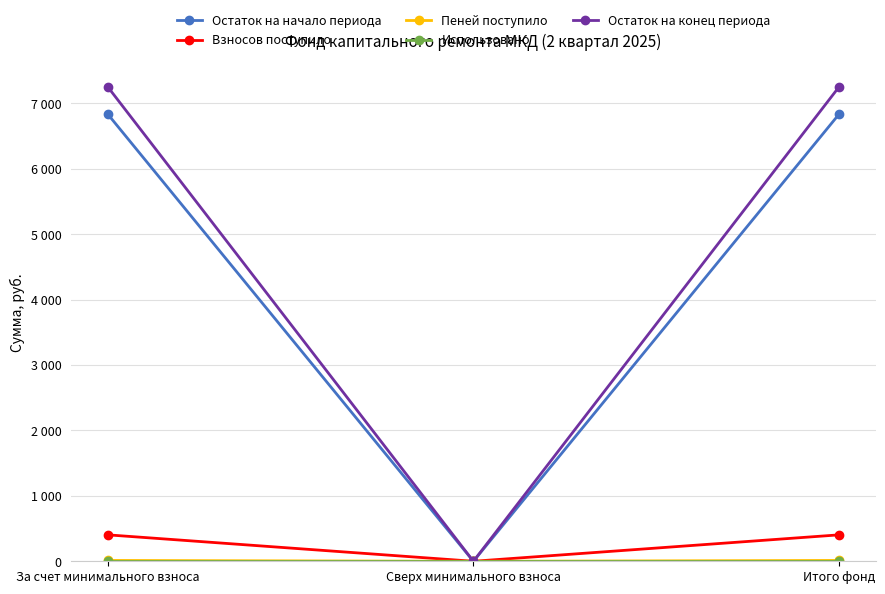

Does the chart have visible grid lines?

Yes